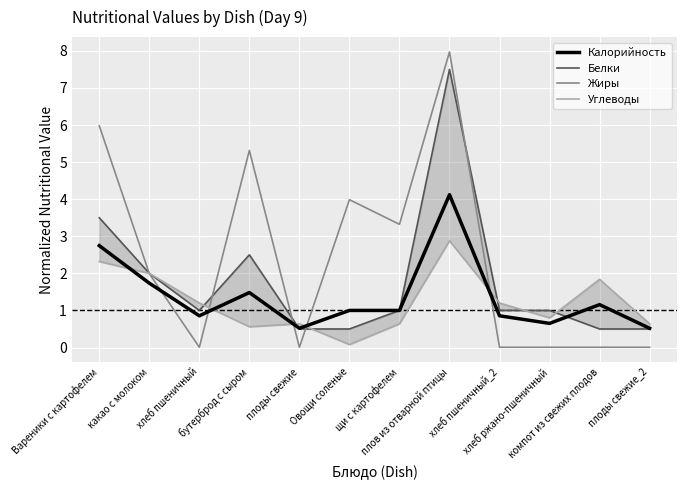

At which category does Белки reach its first local peak?

бутерброд с сыром